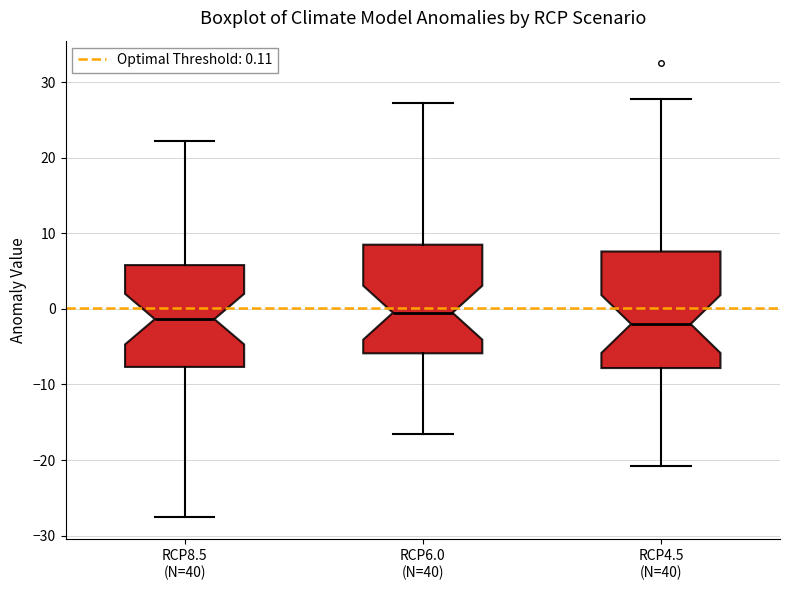

Reading left to right, transcribe this box plot: for each box, give where its median line is, the range the box spans, and where its two whiskers end, as read against the y-axis. The values are not printed on the chart, so give them approximately, as read against the axis.

RCP8.5 (N=40): median -1, box -8 to 6, whiskers -27 to 22
RCP6.0 (N=40): median 0, box -6 to 9, whiskers -16 to 27
RCP4.5 (N=40): median -2, box -8 to 8, whiskers -21 to 28